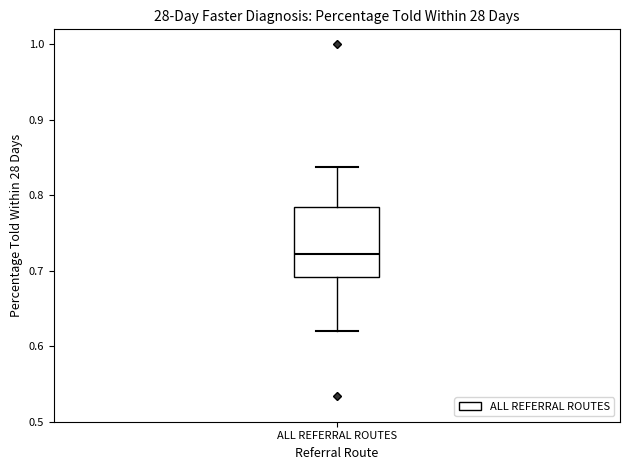

Where is the upper edge of the box for ALL REFERRAL ROUTES on the y-axis? The values are not printed on the chart, so give them approximately, as read against the axis.

0.78